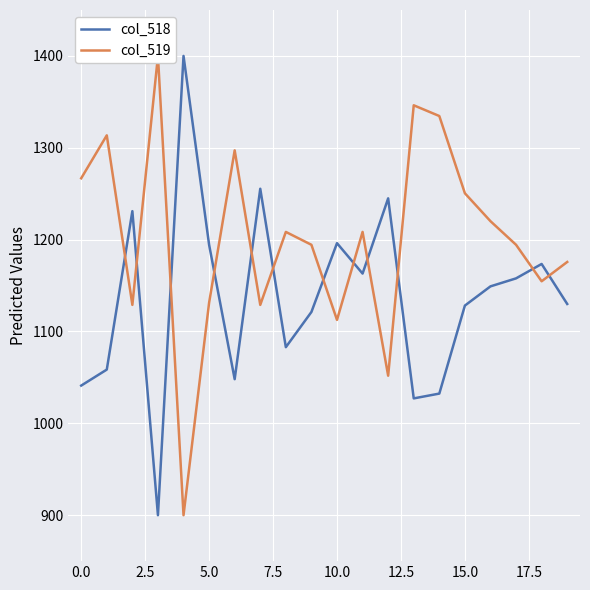

Reading left to right, what are all the values shown in this chart?

col_518: 1041.1	1058.5	1231.0	900.0	1400.0	1194.4	1048.1	1255.4	1082.9	1121.3	1196.2	1163.1	1244.9	1027.2	1032.4	1128.2	1149.1	1157.8	1173.5	1130.0
col_519: 1266.8	1313.6	1129.0	1400.0	900.0	1131.3	1297.2	1129.0	1208.4	1194.4	1112.6	1208.4	1051.9	1346.3	1334.6	1250.5	1220.1	1194.4	1154.7	1175.7